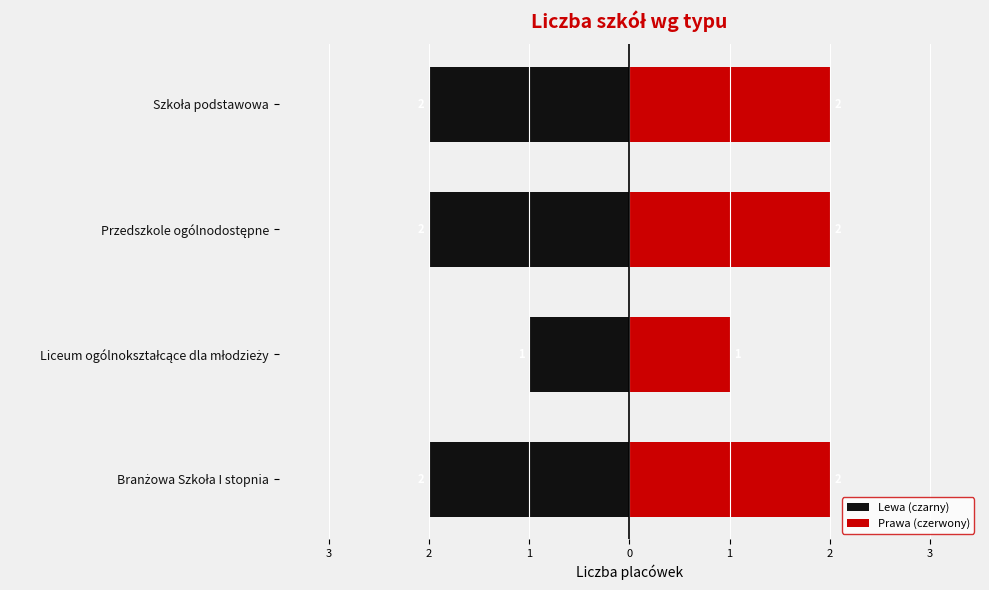

Reading left to right, transcribe all the data shown in this chart.

Lewa (czarny): -2	-1	-2	-2
Prawa (czerwony): 2	1	2	2